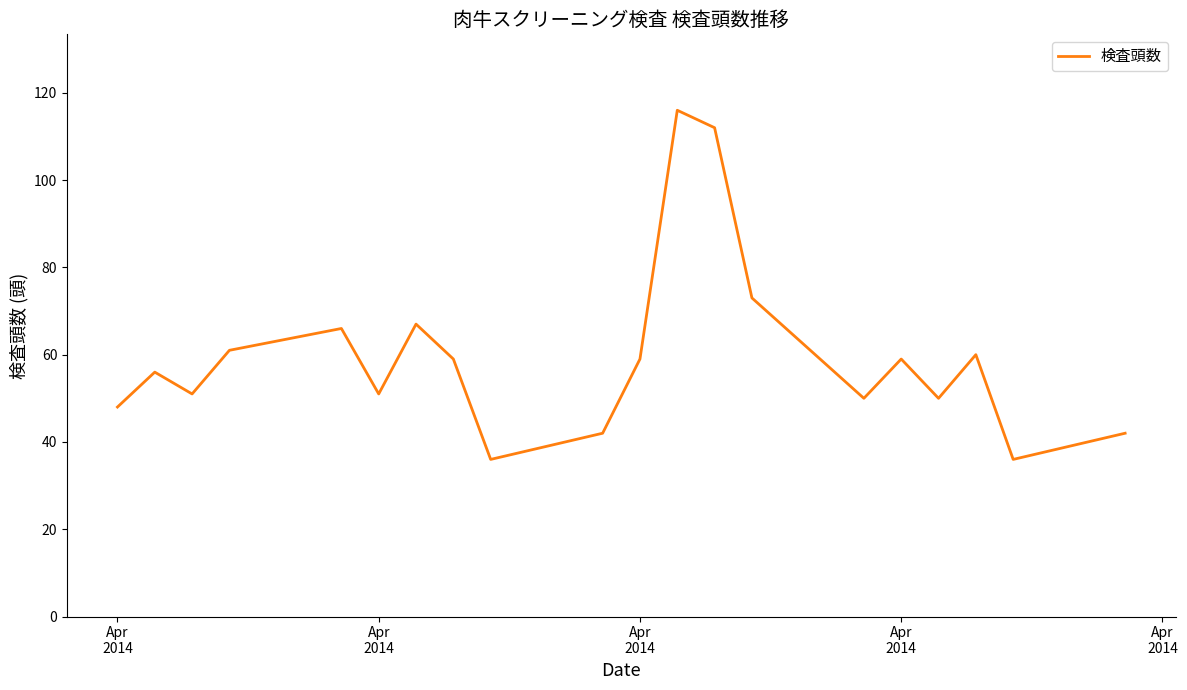

What is the greatest value displayed?

116